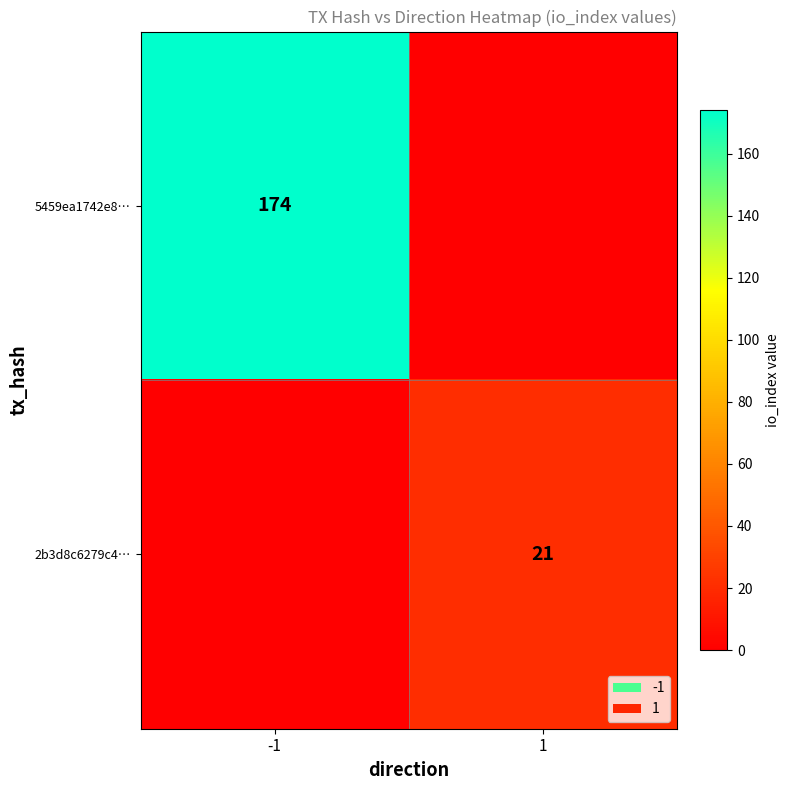

The value of 5459ea1742e8… at -1 is 251. True or false?

False